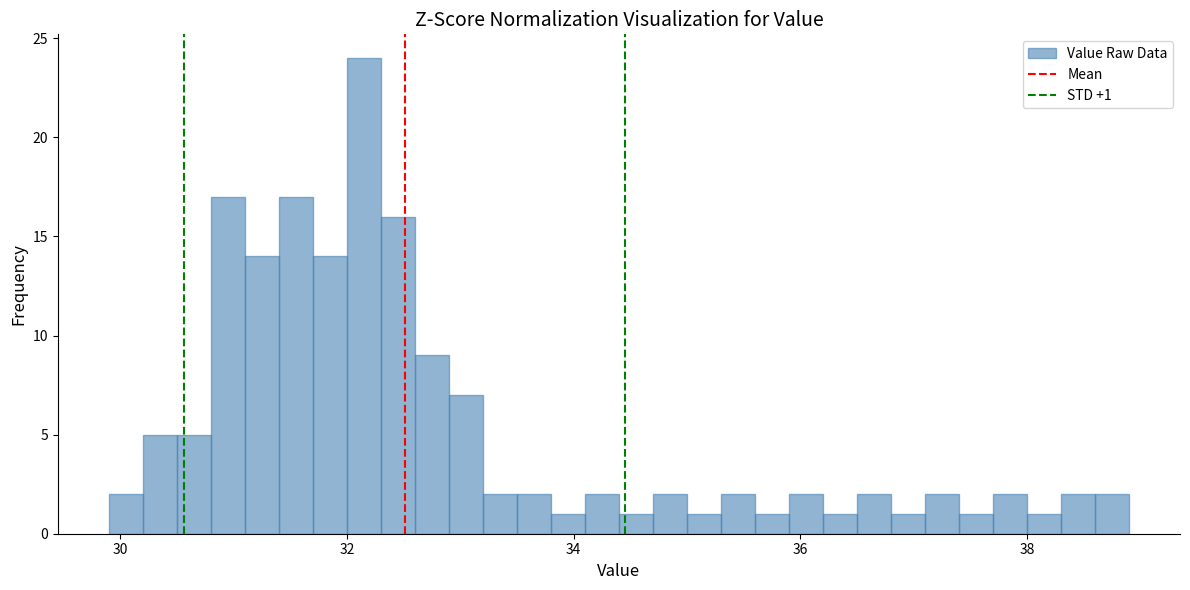

Around what value on the x-axis is the tallest bar? Give the approximate position of its centre, as read against the axis.

32.2